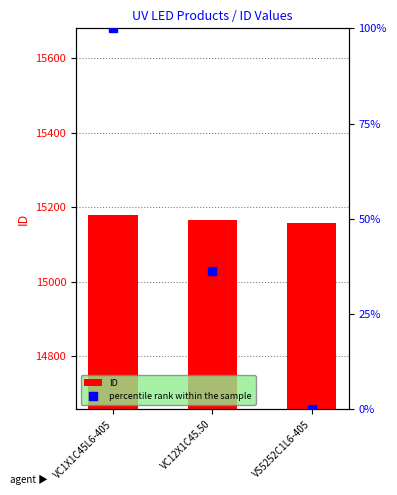

Is the value of ID at VS5252C1L6-405 greater than the value of percentile rank within the sample at VS5252C1L6-405?

Yes